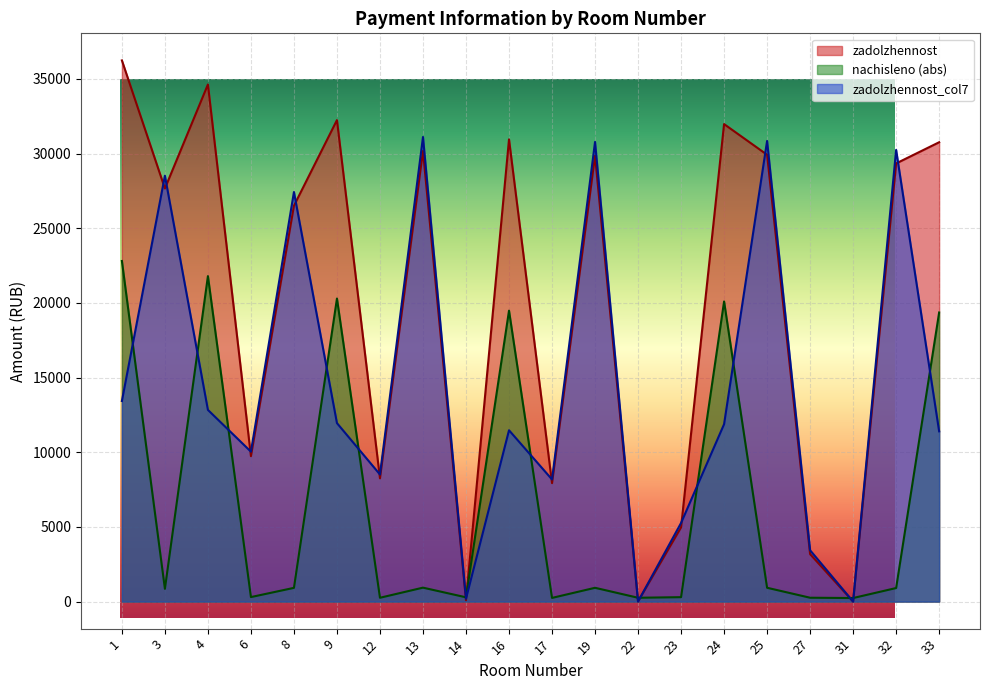

Which category has the highest value in the zadolzhennost series?

1